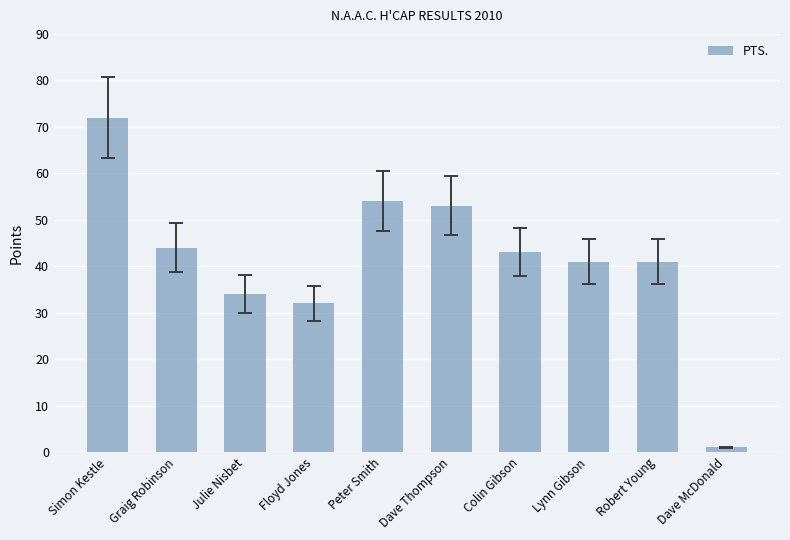

Count the number of categories in the chart.

10